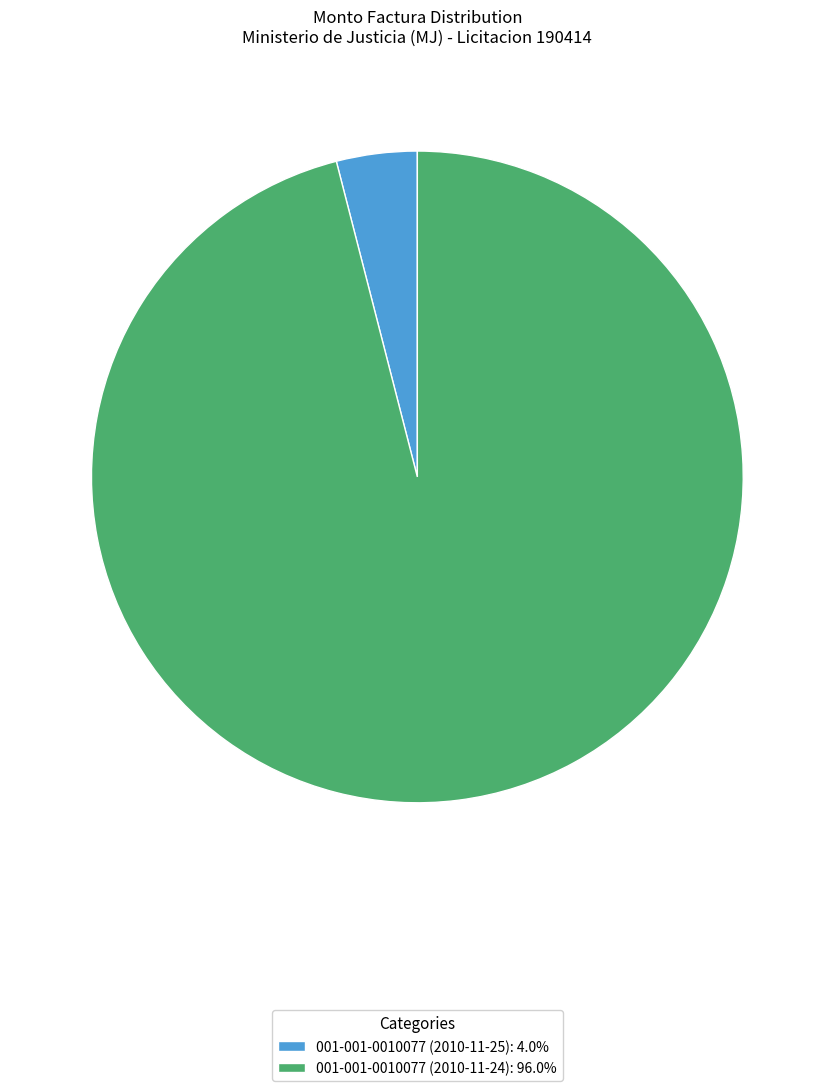

Combined, do 001-001-0010077 (2010-11-24): 96.0% and 001-001-0010077 (2010-11-25): 4.0% account for over 50%?

Yes